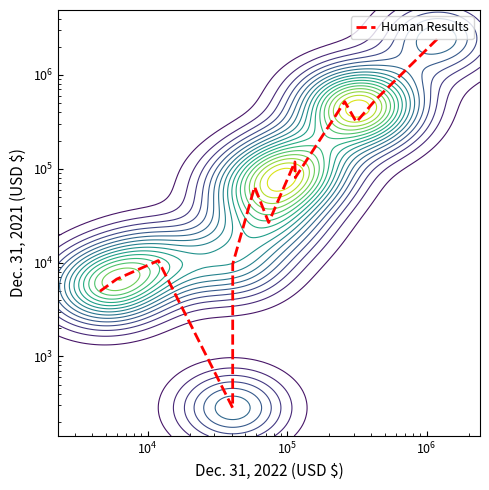

How many interior local peaks (higher than both neighbors) does the data have?

4